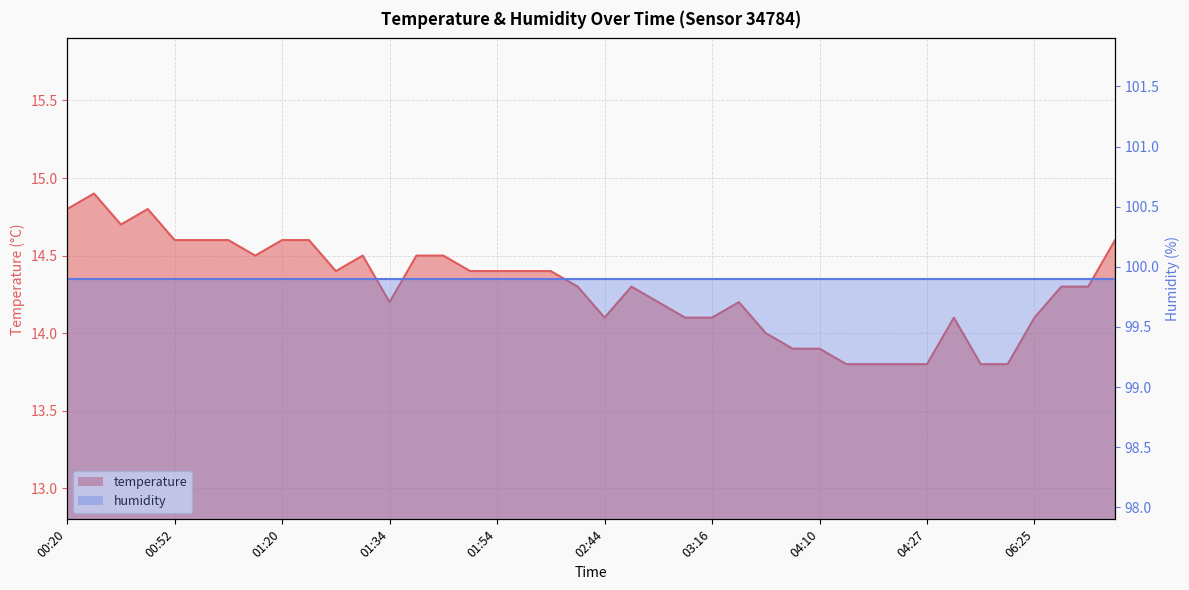

Rank the categories by value from lowest to highest.

04:12, 04:15, 04:25, 04:27, 04:39, 05:21, 03:50, 04:10, 03:31, 02:44, 03:11, 03:16, 04:32, 06:25, 01:34, 02:54, 03:18, 02:17, 02:46, 06:30, 06:32, 01:26, 01:52, 01:54, 02:00, 02:02, 01:07, 01:28, 01:36, 01:39, 00:52, 01:00, 01:05, 01:20, 01:23, 06:40, 00:42, 00:20, 00:50, 00:38